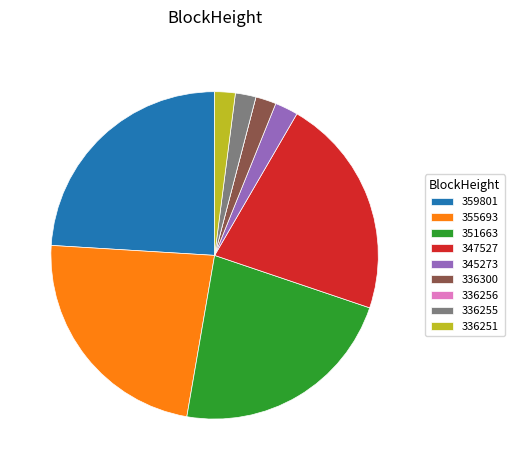

Combined, do 345273 and 336255 account for over 50%?

No